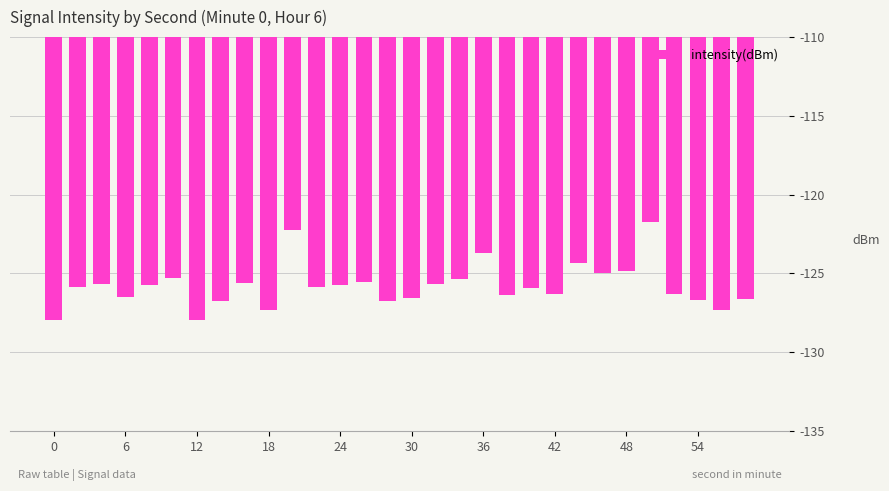

What is the value of the 29th bar from the left?

-127.4